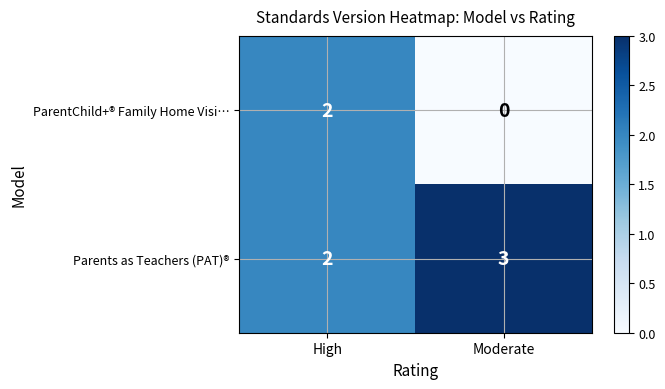

List the labels in order of ParentChild+® Family Home Visi… value, smallest first.

Moderate, High